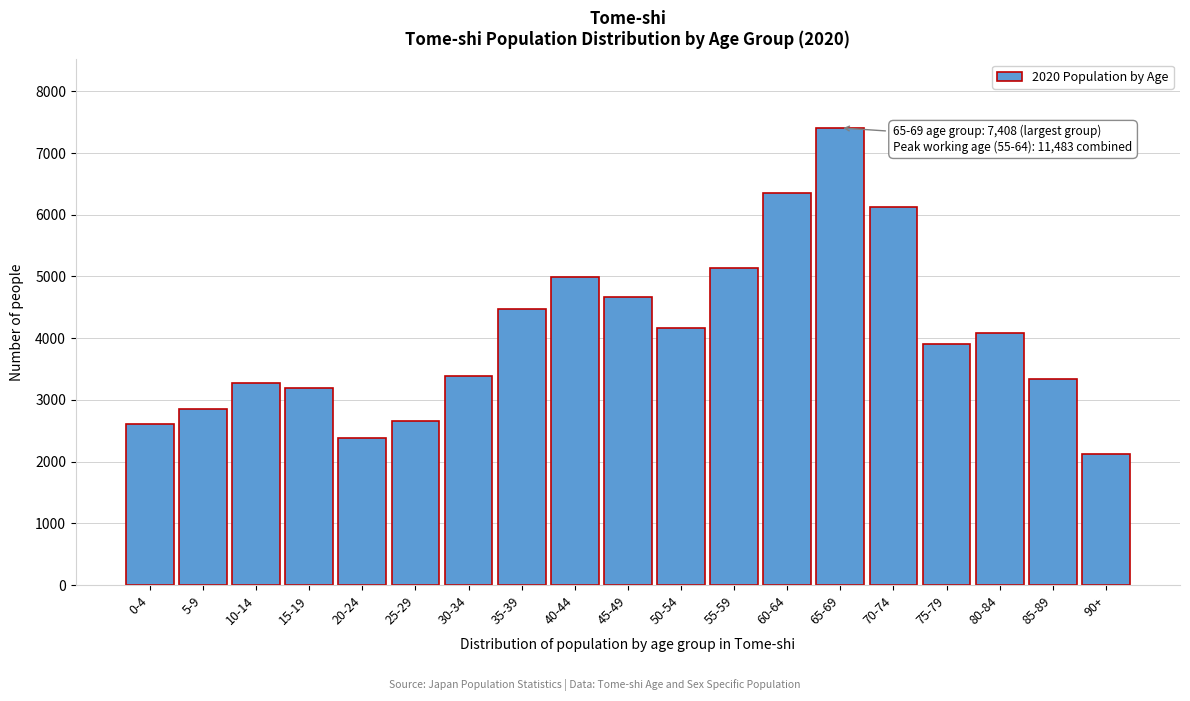

Reading right to left, list all the values displayed in this chart.

90+=2127	85-89=3344	80-84=4081	75-79=3913	70-74=6122	65-69=7408	60-64=6346	55-59=5137	50-54=4164	45-49=4674	40-44=4997	35-39=4470	30-34=3392	25-29=2658	20-24=2379	15-19=3198	10-14=3270	5-9=2859	0-4=2608